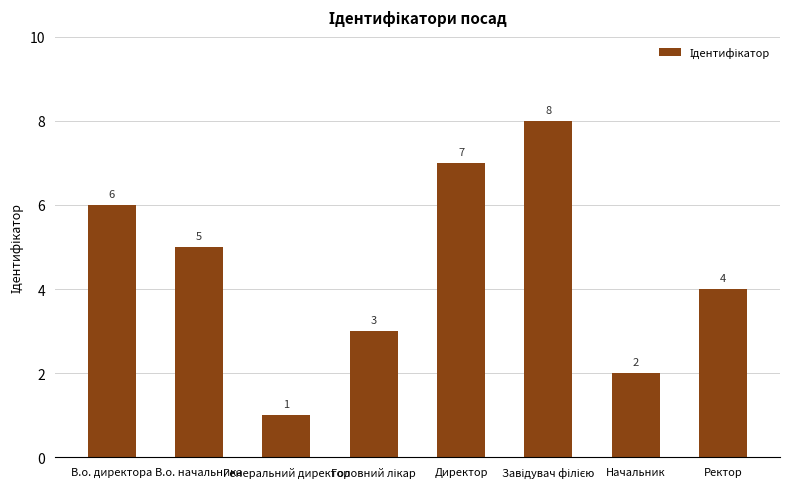

What is the smallest value displayed?

1